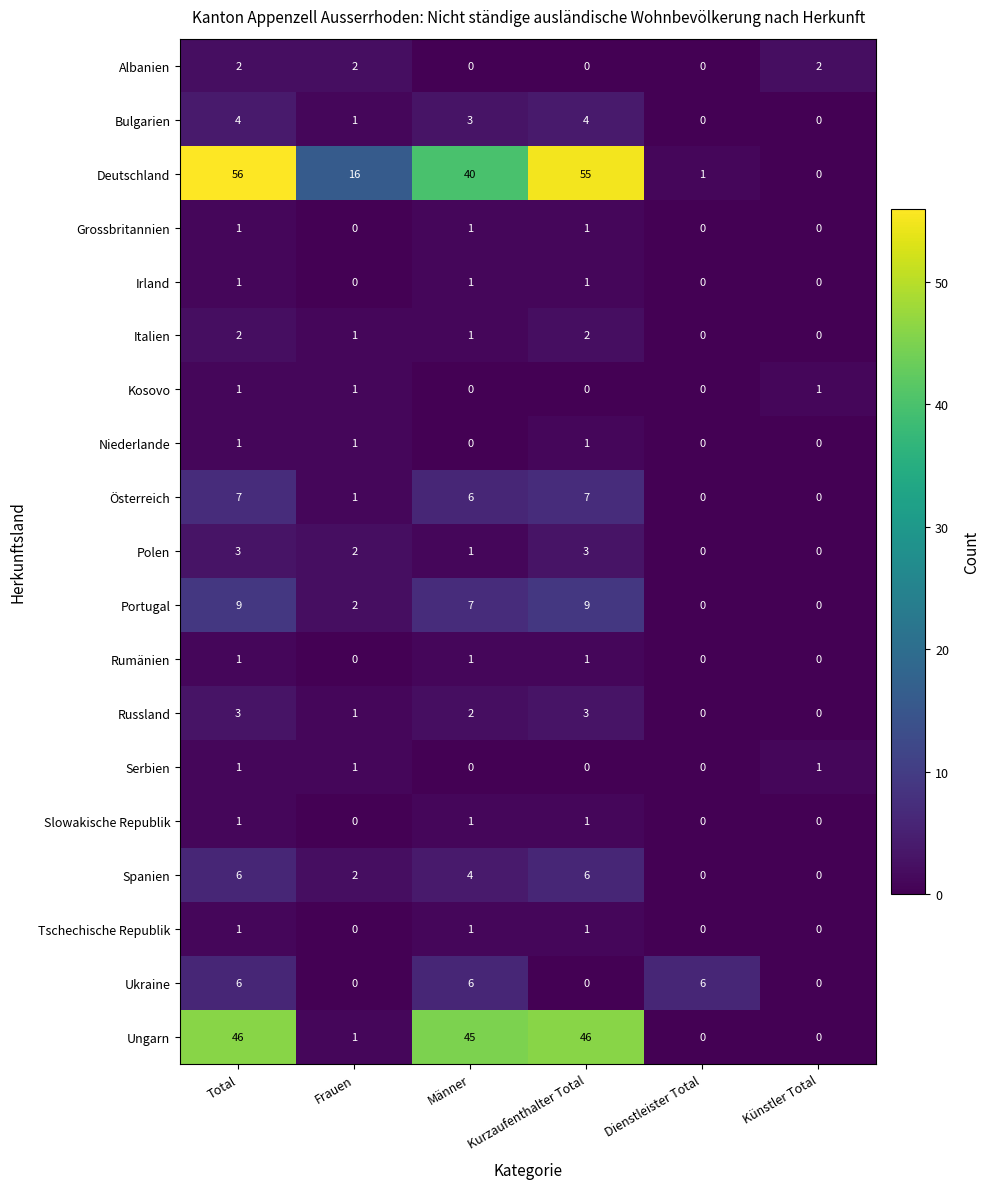

Between Total and Frauen, which series saw the biggest shift?

Ungarn